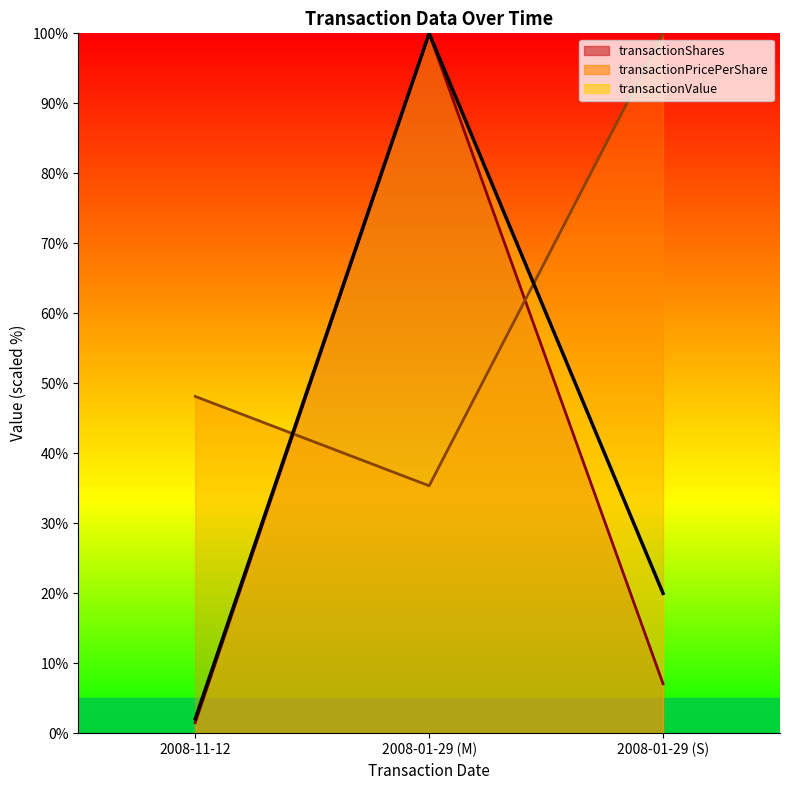

List the labels in order of transactionShares value, largest first.

2008-01-29 (M), 2008-01-29 (S), 2008-11-12